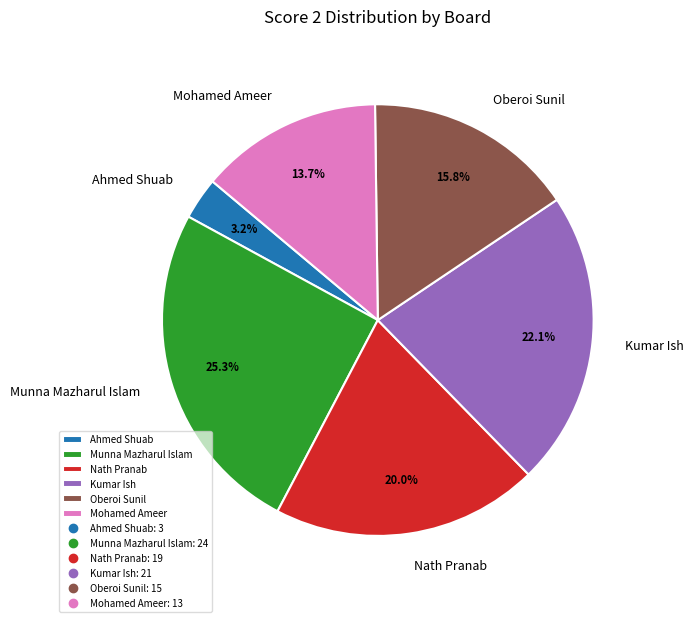

Is there any slice that represents more than half of the pie?

No